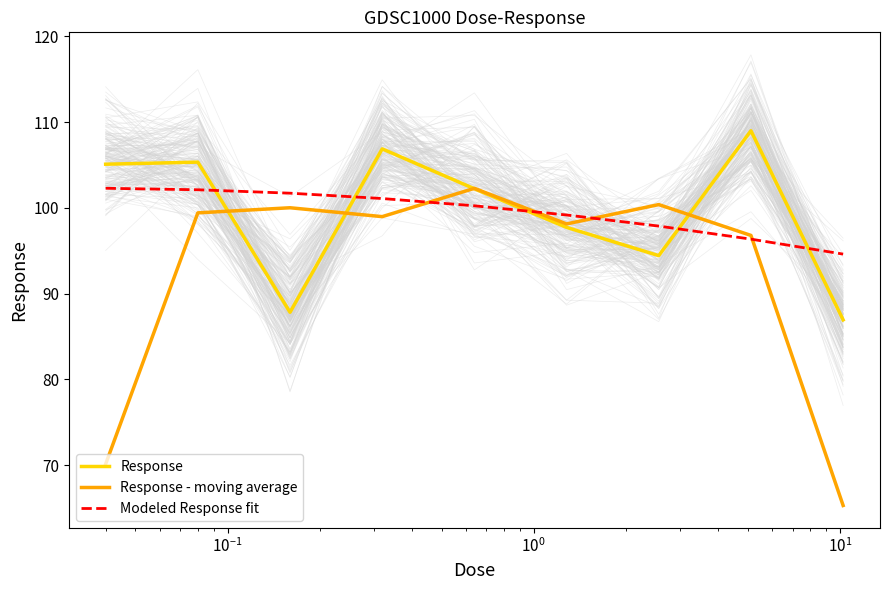

Reading right to left, extract all data points from this chart.

Response: 86.9	109.0	94.4	97.7	102.2	106.9	87.8	105.3	105.1
Response - moving average: 65.3	96.8	100.4	98.1	102.3	99.0	100.0	99.4	70.1
Modeled Response fit: 94.6	96.4	97.9	99.2	100.2	101.1	101.7	102.1	102.3